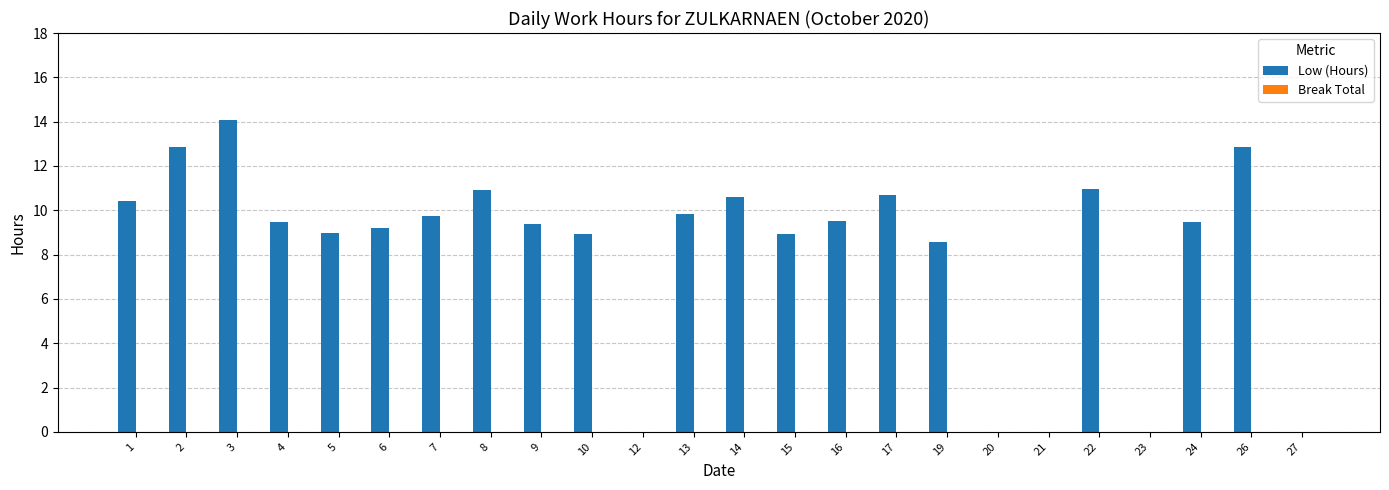

Which category has the highest value across all series?

3